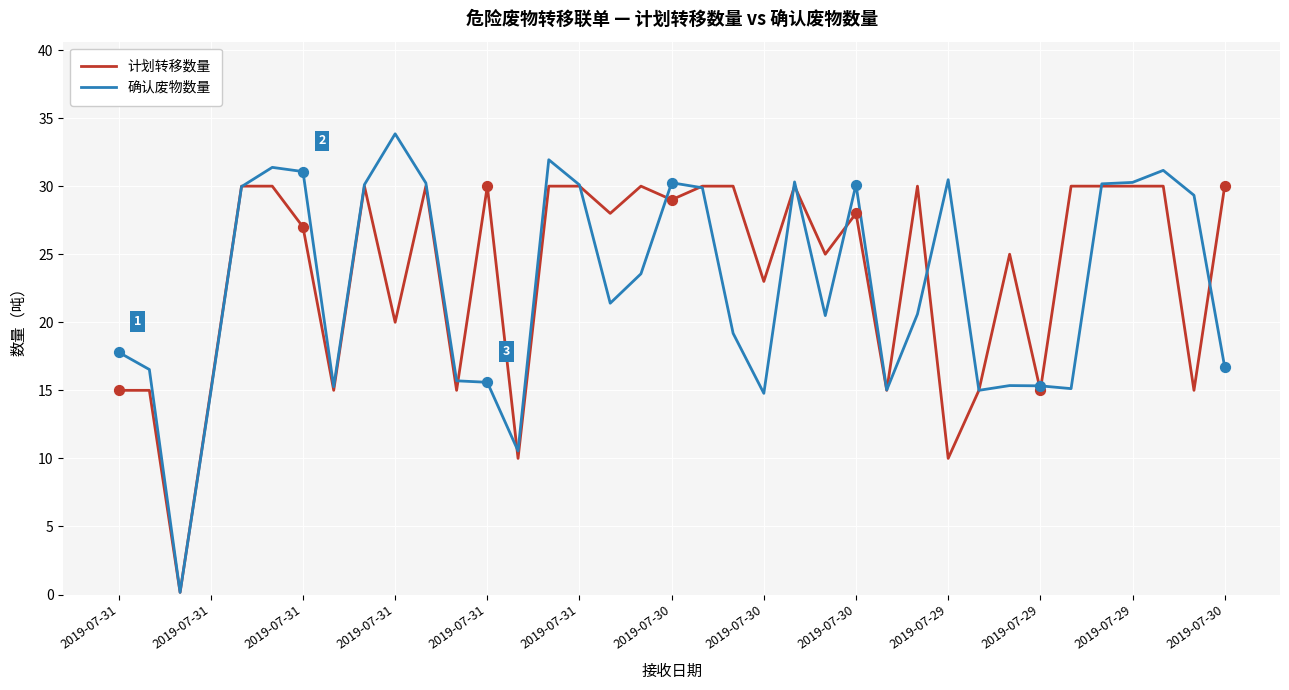

At how many categories does at least one series exceed 10?

36